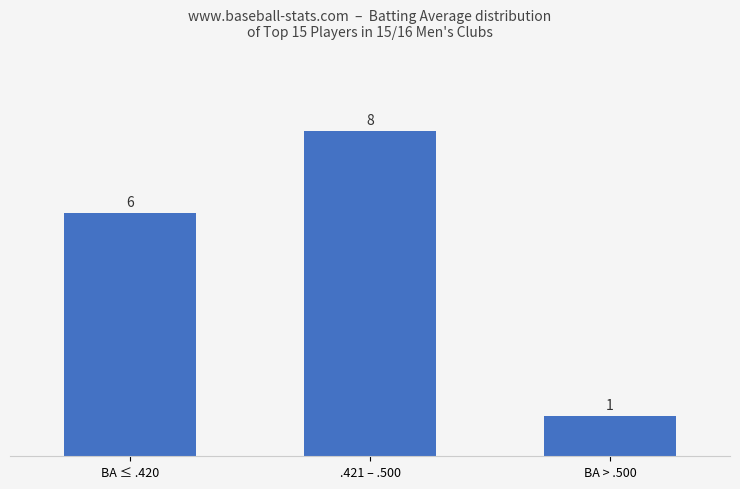

Reading right to left, list all the values displayed in this chart.

1	8	6